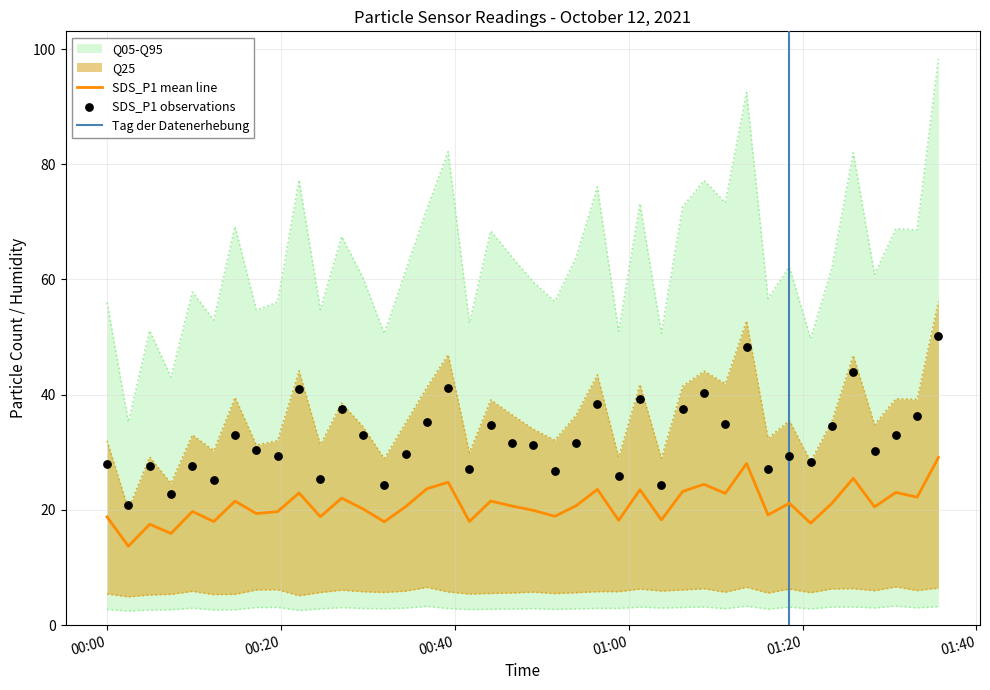

What is the highest value of the SDS_P1 mean line series?

29.1